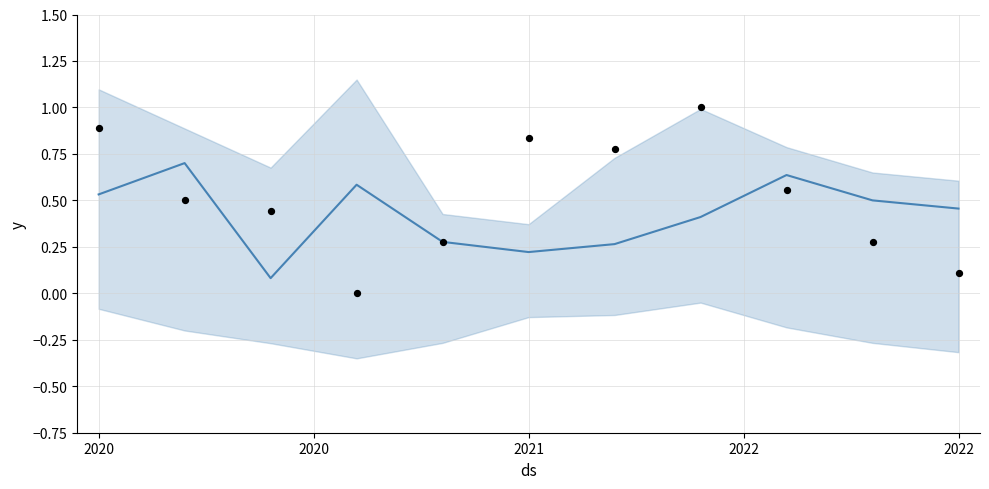

Which series has the largest total across all categories?

observations